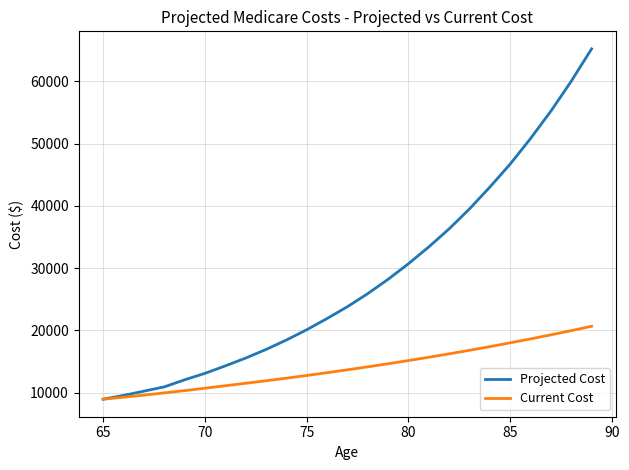

Rank the series by their maximum value, from highest to lowest.

Projected Cost, Current Cost